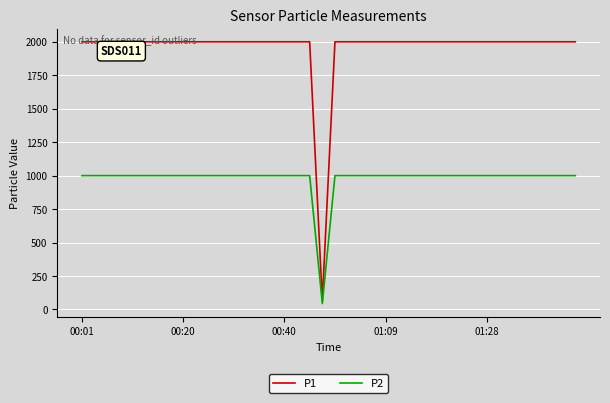

List the series in order of their overall mean, highest first.

P1, P2